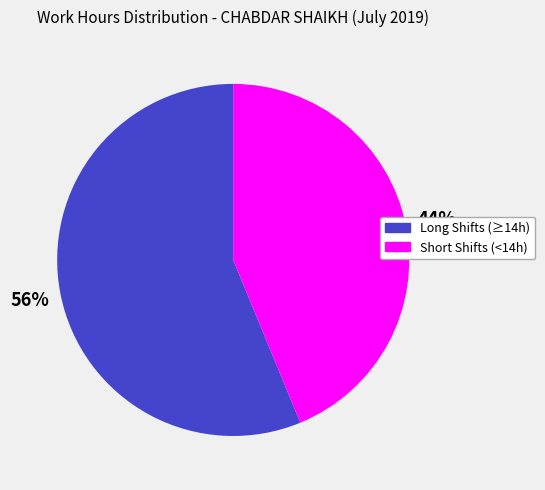

To the nearest percent, what is the average slice percentage?

50%